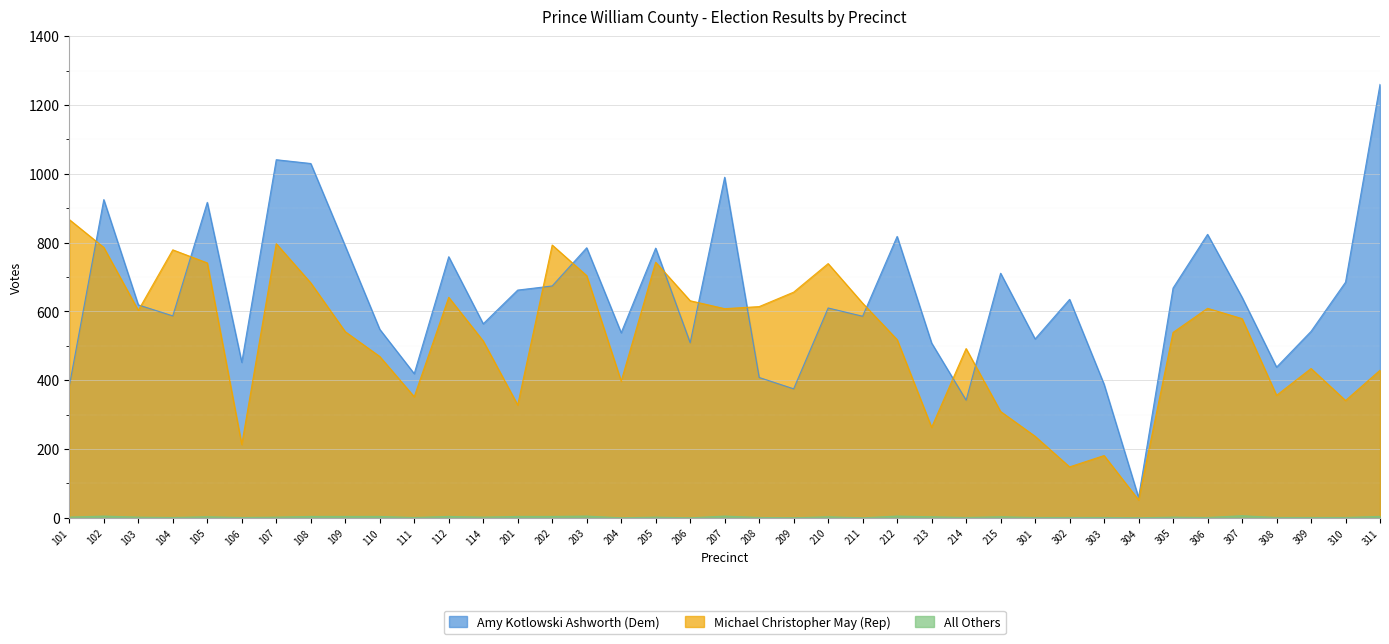

Which series has the largest total across all categories?

Amy Kotlowski Ashworth (Dem)